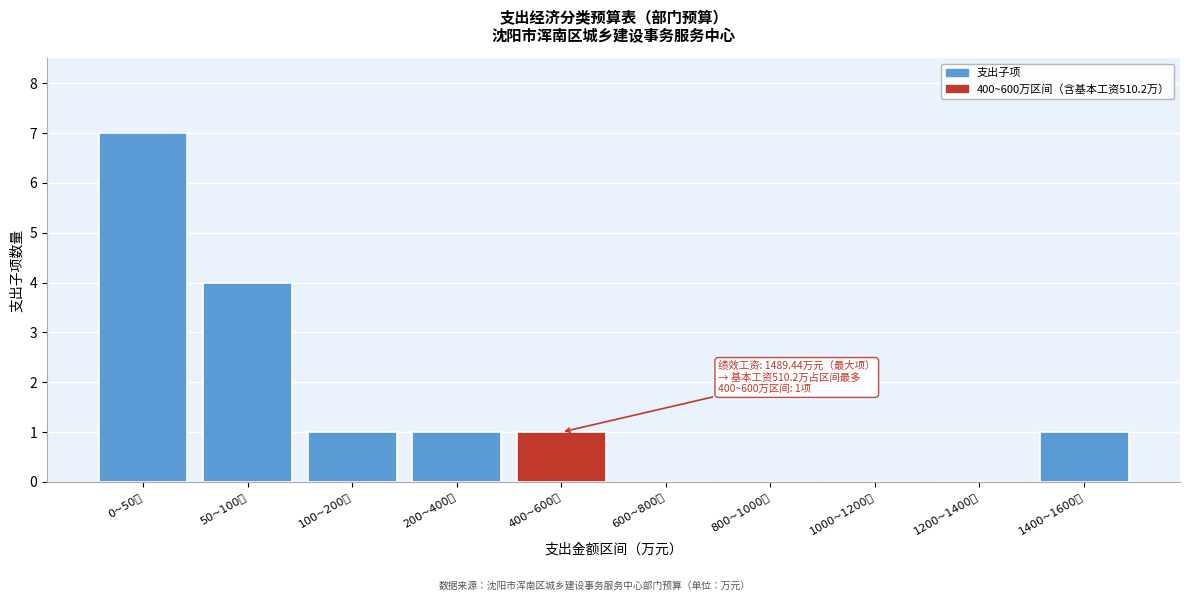

Reading left to right, list all the values displayed in this chart.

0~50万=7	50~100万=4	100~200万=1	200~400万=1	400~600万=1	600~800万=0	800~1000万=0	1000~1200万=0	1200~1400万=0	1400~1600万=1